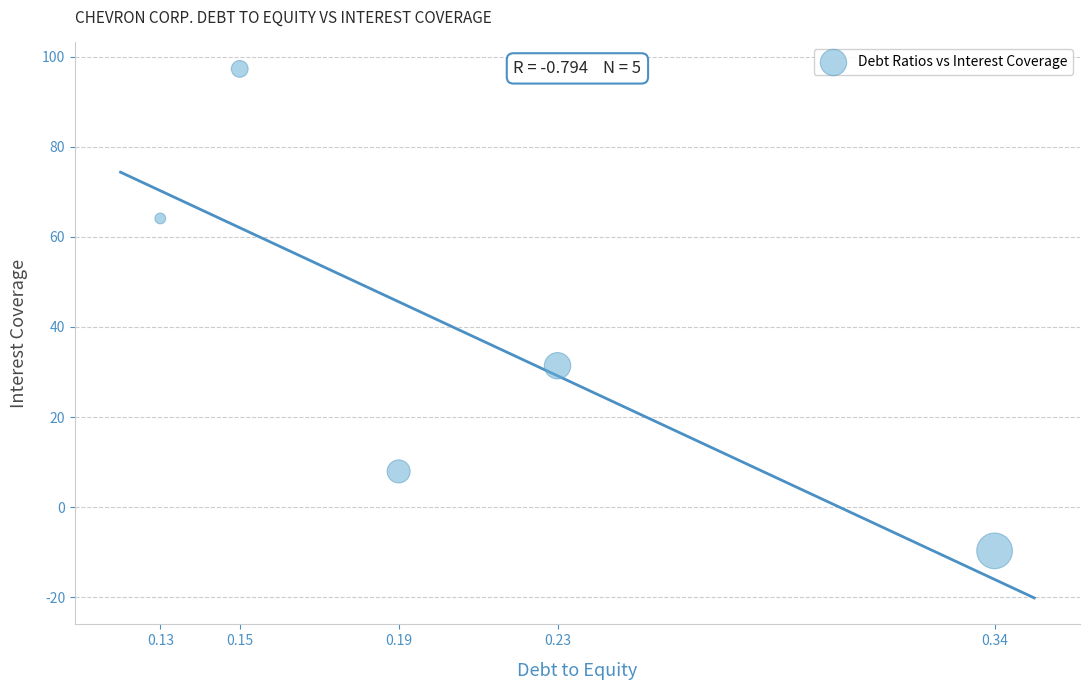

What is the average Y value?

38.2